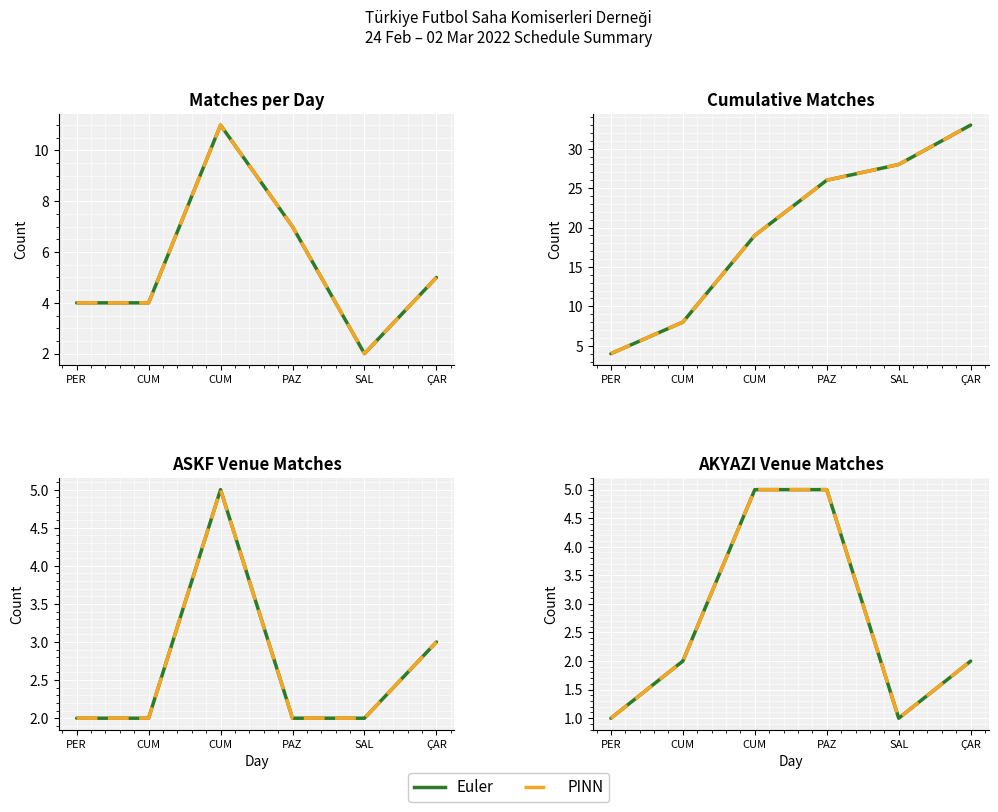

Count the Trend values in the range 4 to 7.

4